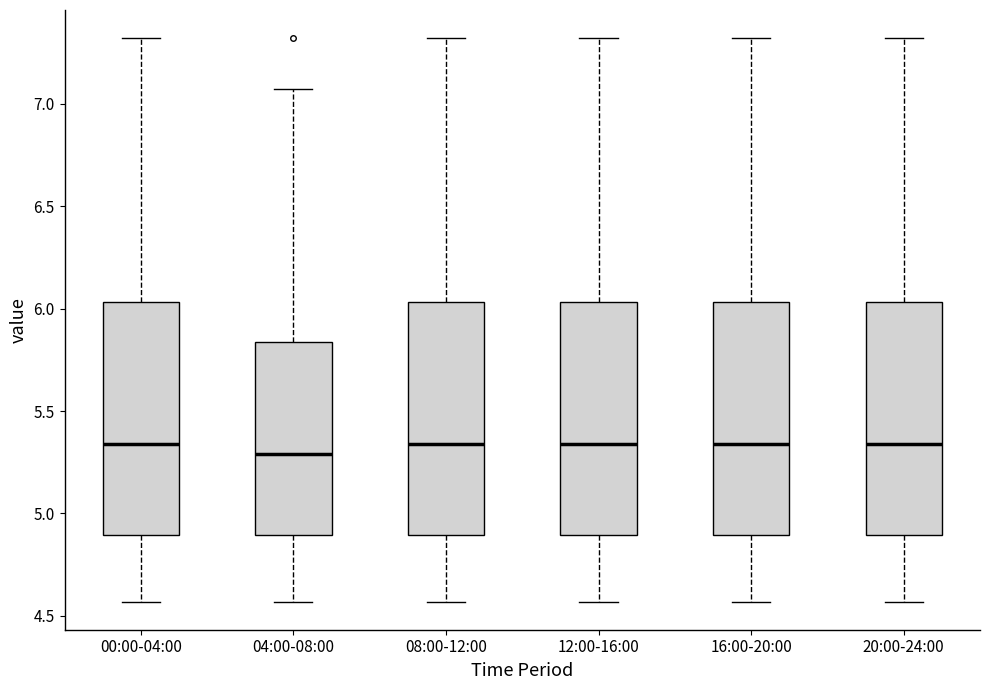

Reading left to right, read every box against the y-axis: the position of its median line, the range the box covers, and the ends of its whiskers. The values are not printed on the chart, so give them approximately, as read against the axis.

00:00-04:00: median 5.35, box 4.90 to 6.05, whiskers 4.55 to 7.30
04:00-08:00: median 5.30, box 4.90 to 5.85, whiskers 4.55 to 7.05
08:00-12:00: median 5.35, box 4.90 to 6.05, whiskers 4.55 to 7.30
12:00-16:00: median 5.35, box 4.90 to 6.05, whiskers 4.55 to 7.30
16:00-20:00: median 5.35, box 4.90 to 6.05, whiskers 4.55 to 7.30
20:00-24:00: median 5.35, box 4.90 to 6.05, whiskers 4.55 to 7.30